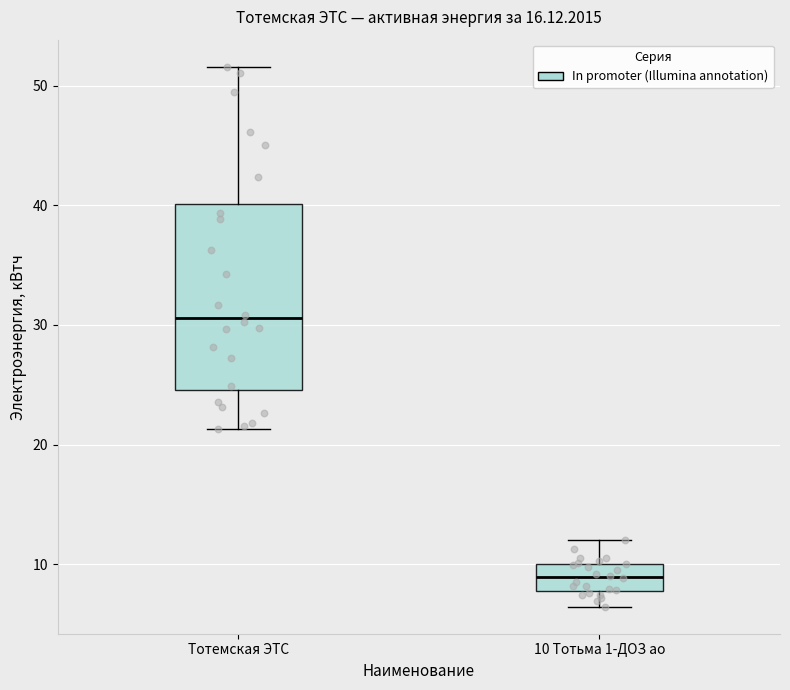

Reading left to right, read every box against the y-axis: the position of its median line, the range the box covers, and the ends of its whiskers. The values are not printed on the chart, so give them approximately, as read against the axis.

Тотемская ЭТС: median 31, box 25 to 40, whiskers 21 to 52
10 Тотьма 1-ДОЗ ао: median 9, box 8 to 10, whiskers 6 to 12